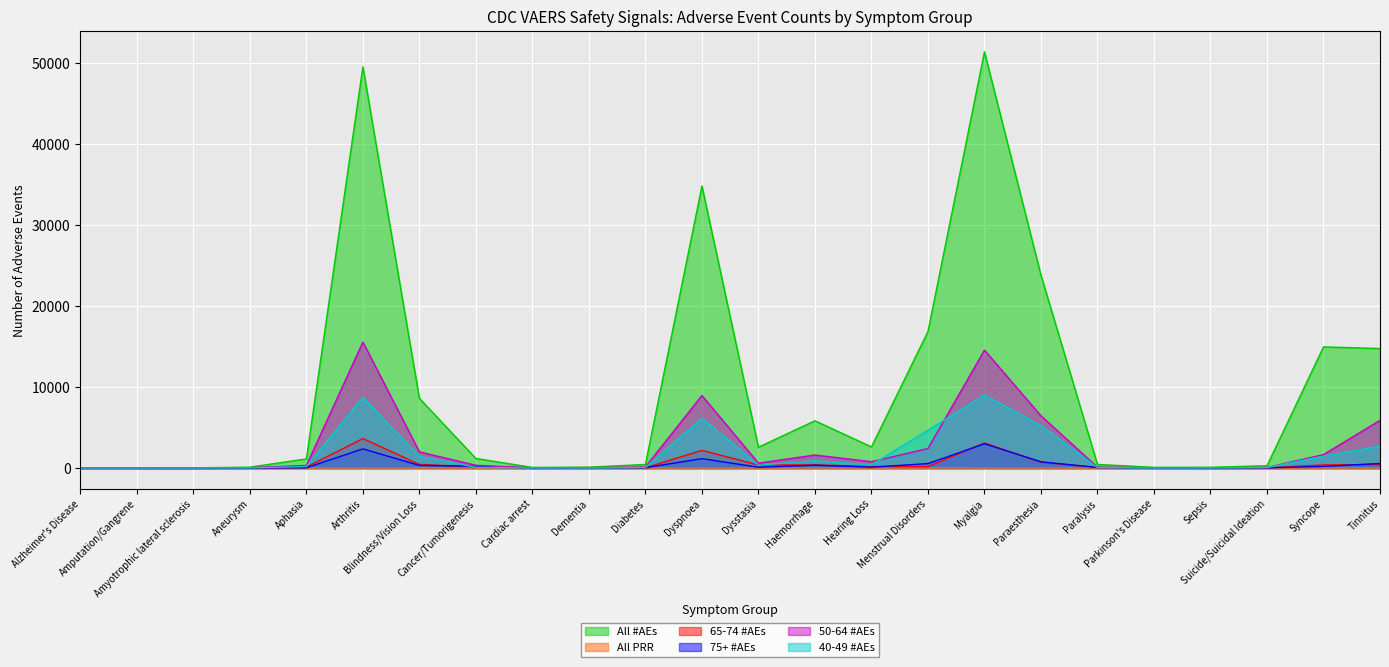

How many lines are shown in the chart?

6